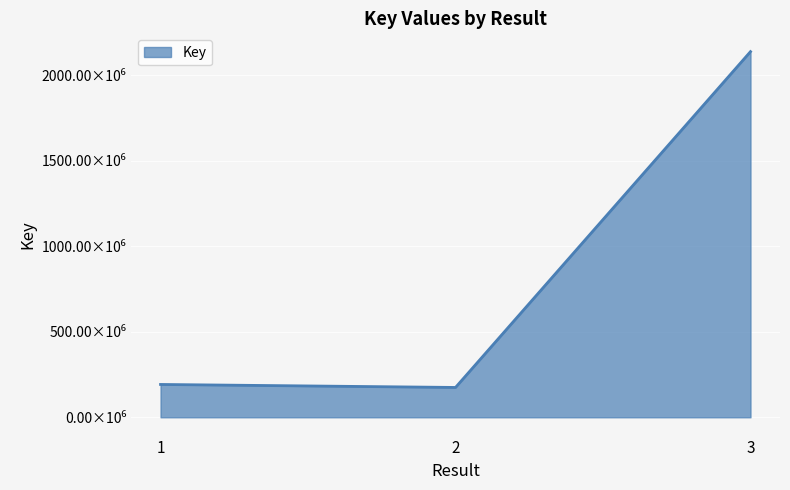

Does the chart display data point markers on the line(s)?

No